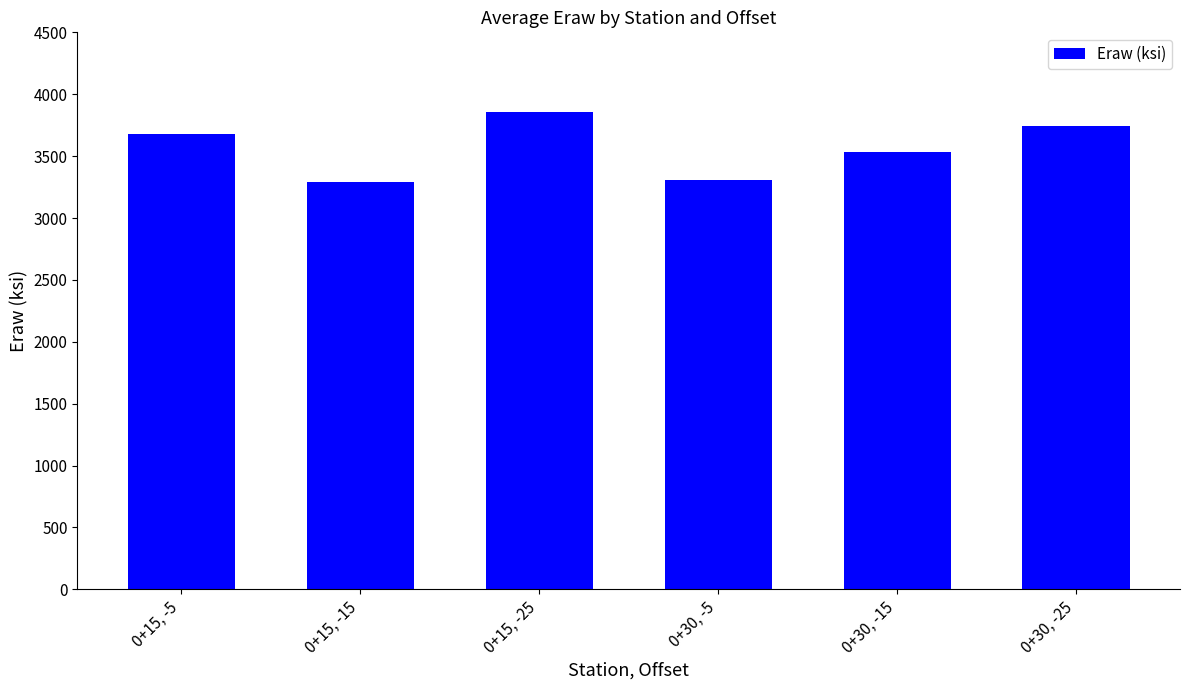

Is it true that the value at 0+30, -5 is 4475?

False